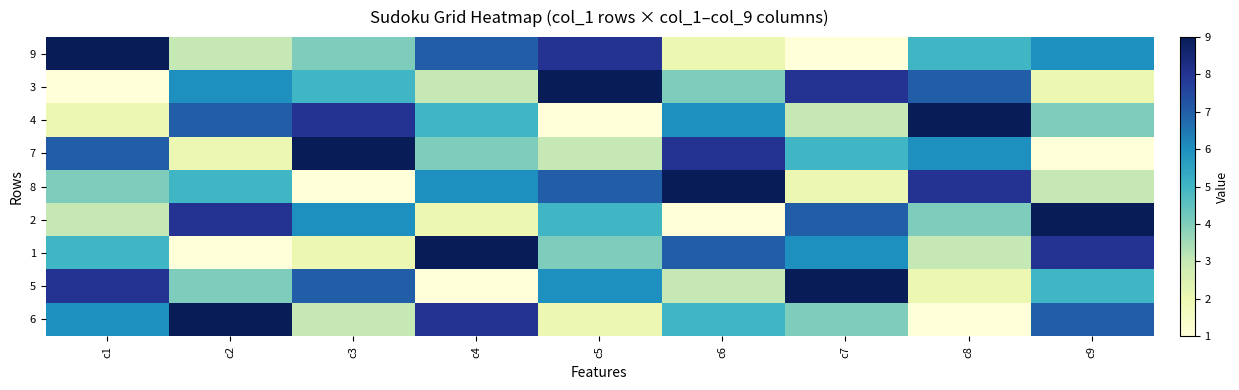

Rank the series at c9 from lowest to highest value.

7, 3, 8, 4, 5, 9, 6, 1, 2